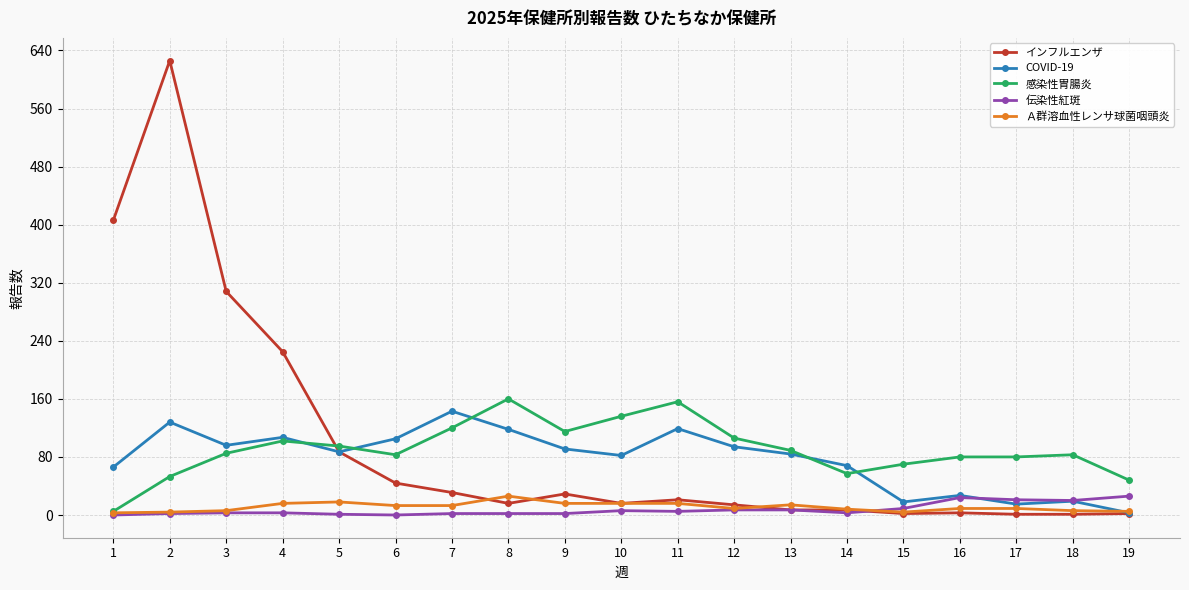

Is the value of 感染性胃腸炎 at 11 greater than the value of COVID-19 at 10?

Yes